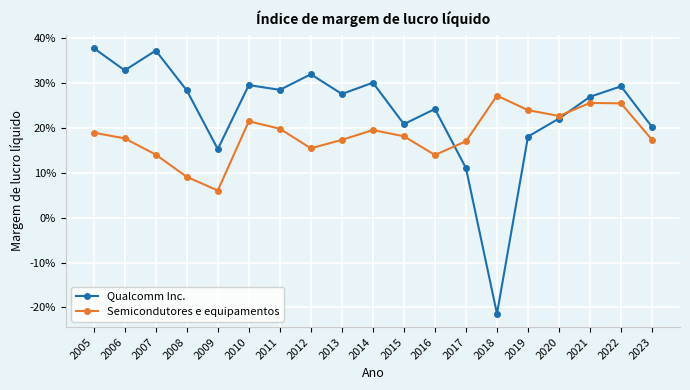

What are all the series names shown in the legend?

Qualcomm Inc., Semicondutores e equipamentos